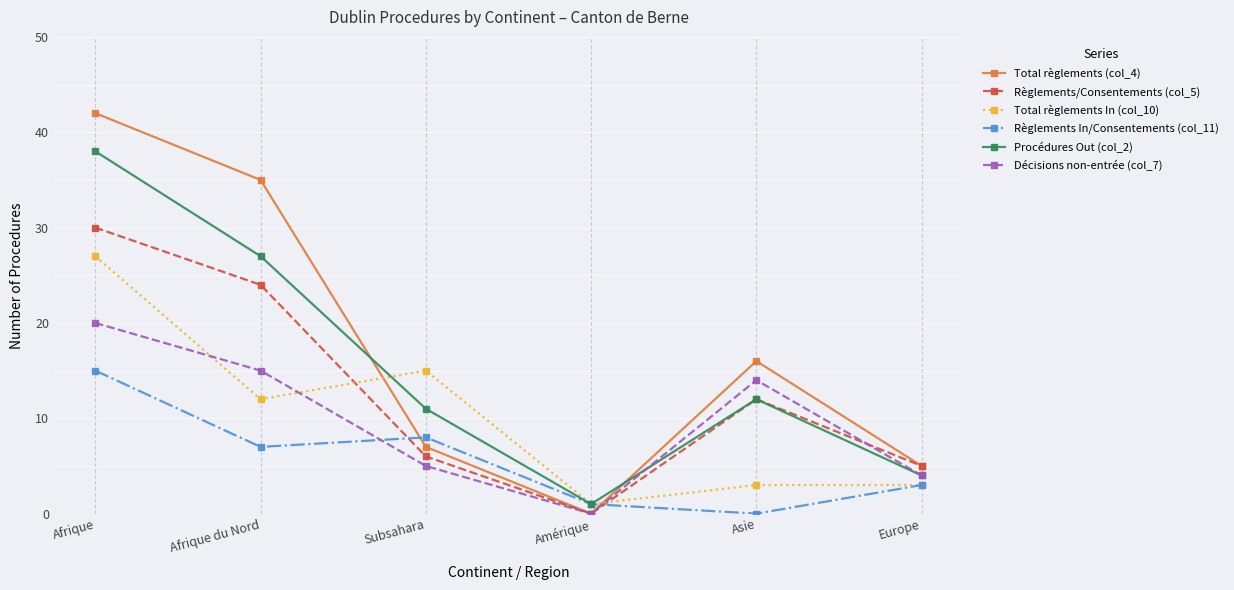

What is the difference between the Total règlements In (col_10) values at Afrique du Nord and Afrique?

15